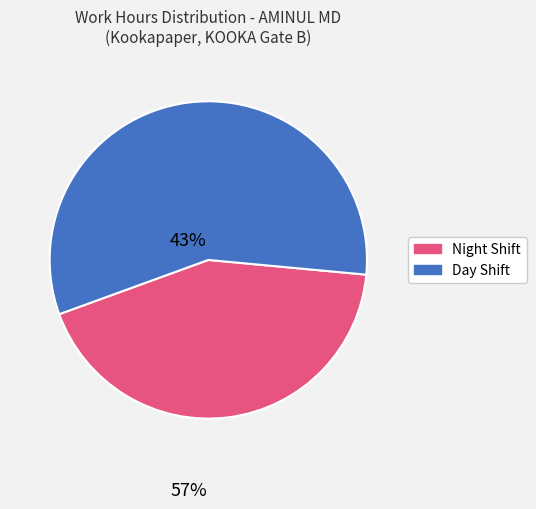

Is there any slice that represents more than half of the pie?

Yes